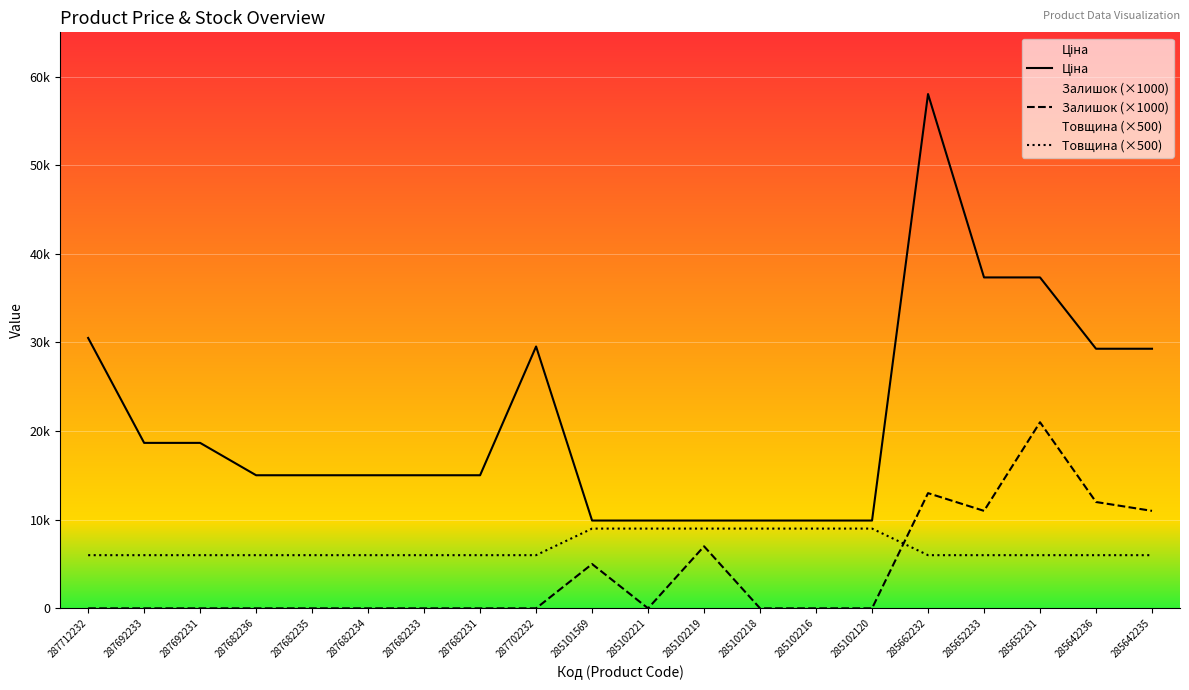

What is the value of the Ціна point at the 10th from the left?

9908.5